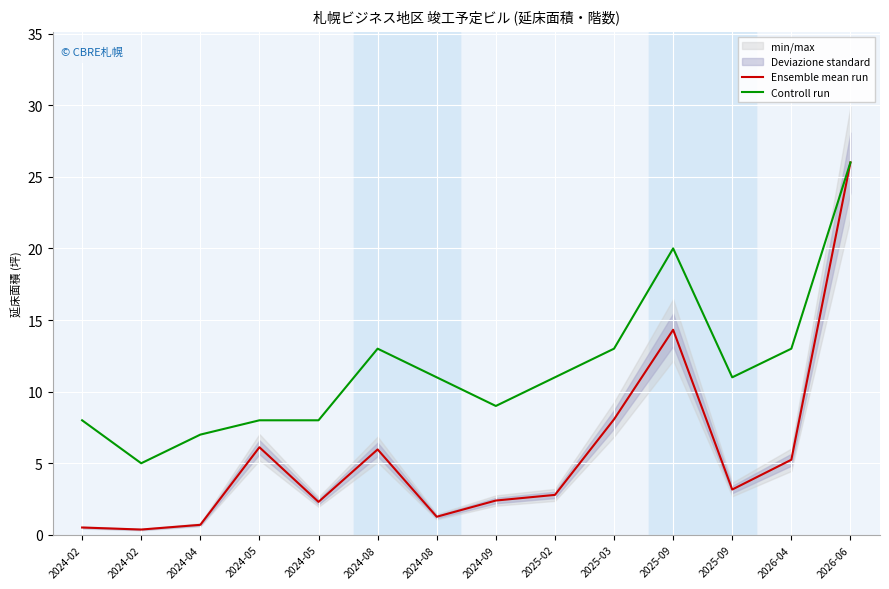

What is the sum of the Controll run values at 2025-09 and 2024-09?

20.0